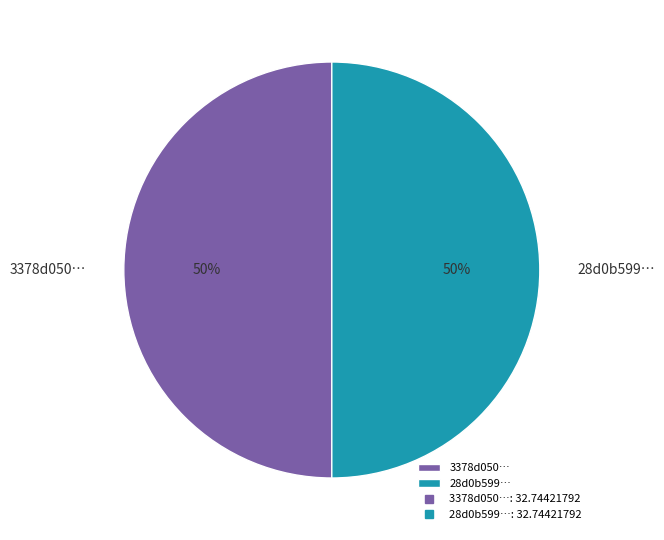

Combined, do 3378d050… and 28d0b599… account for over 50%?

Yes